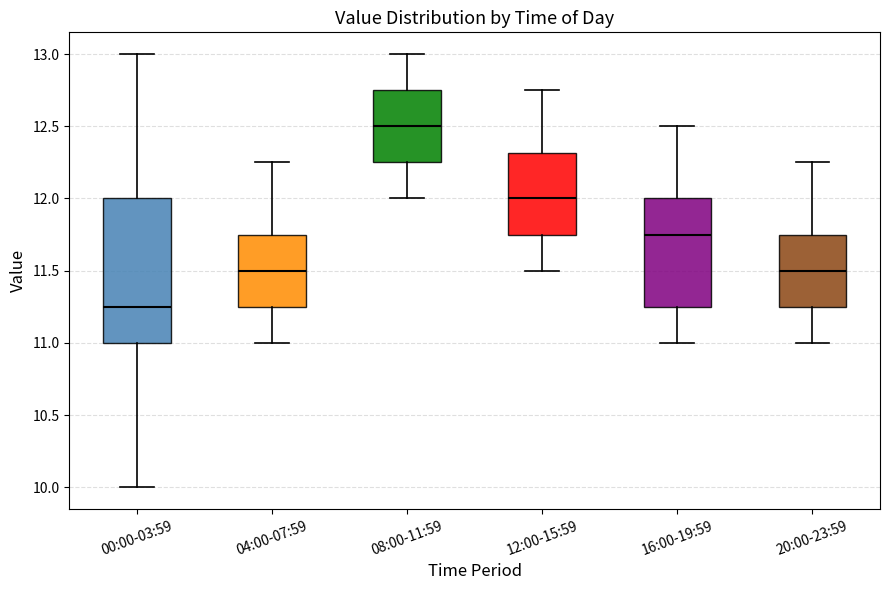

Reading left to right, read every box against the y-axis: the position of its median line, the range the box covers, and the ends of its whiskers. The values are not printed on the chart, so give them approximately, as read against the axis.

00:00-03:59: median 11.25, box 11.00 to 12.00, whiskers 10.00 to 13.00
04:00-07:59: median 11.50, box 11.25 to 11.75, whiskers 11.00 to 12.25
08:00-11:59: median 12.50, box 12.25 to 12.75, whiskers 12.00 to 13.00
12:00-15:59: median 12.00, box 11.75 to 12.30, whiskers 11.50 to 12.75
16:00-19:59: median 11.75, box 11.25 to 12.00, whiskers 11.00 to 12.50
20:00-23:59: median 11.50, box 11.25 to 11.75, whiskers 11.00 to 12.25